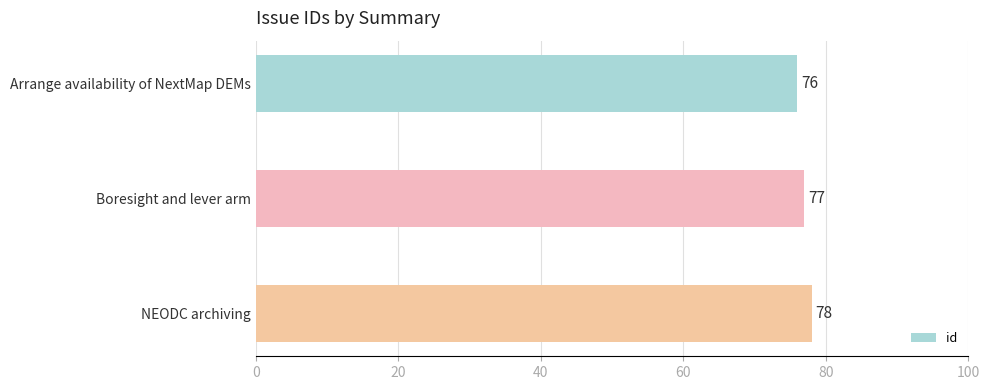

What is the ratio of the value at Boresight and lever arm to the value at Arrange availability of NextMap DEMs?

1.0